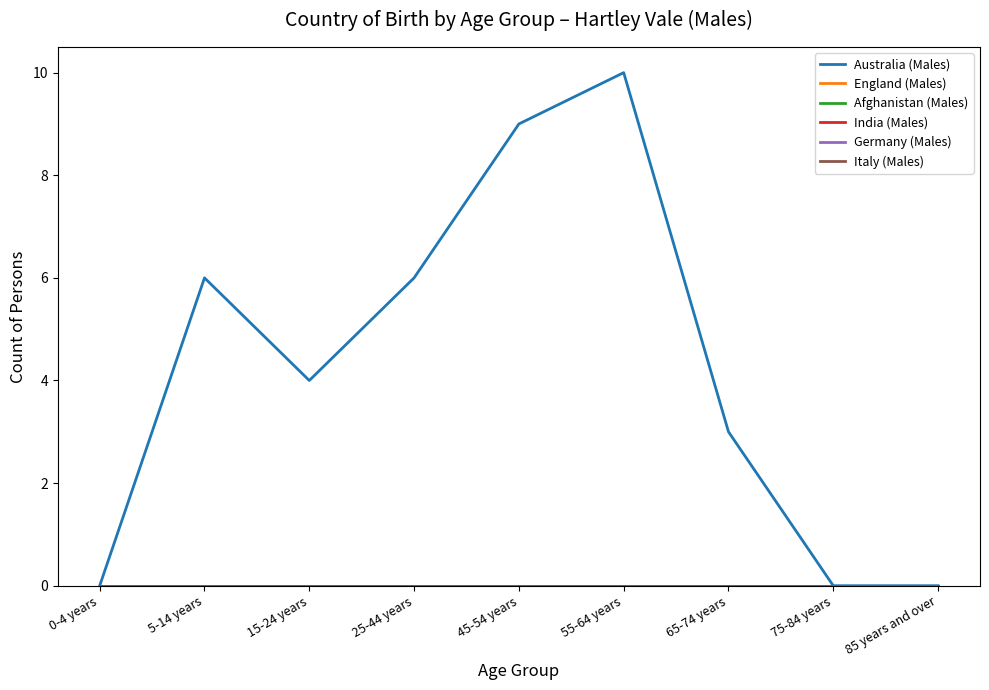

Is the value of Australia (Males) at 55-64 years greater than the value of England (Males) at 25-44 years?

Yes